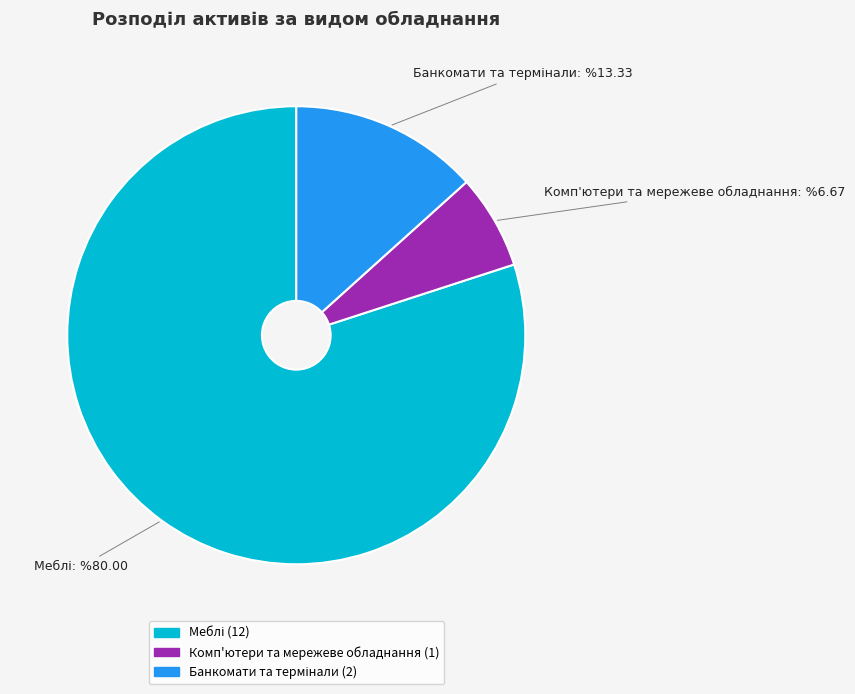

Is there any slice that represents more than half of the pie?

Yes